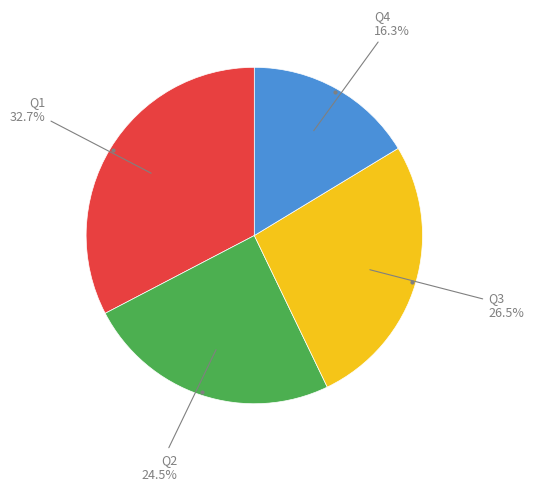

True or false: Q1 accounts for 23% of the total.

False